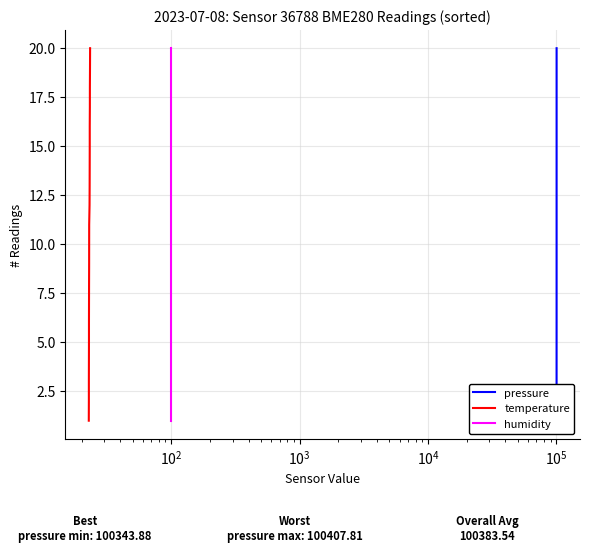

Which series has the largest total across all categories?

pressure